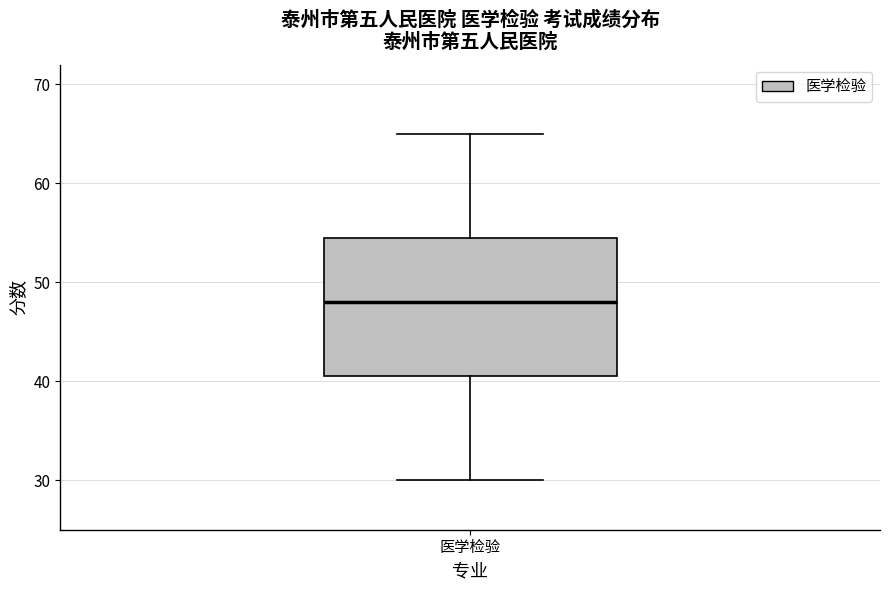

Read this box plot against the y-axis: the position of the median line, the range covered by the box, and the ends of both whiskers. The values are not printed on the chart, so give them approximately, as read against the axis.

median 48, box 41 to 55, whiskers 30 to 65